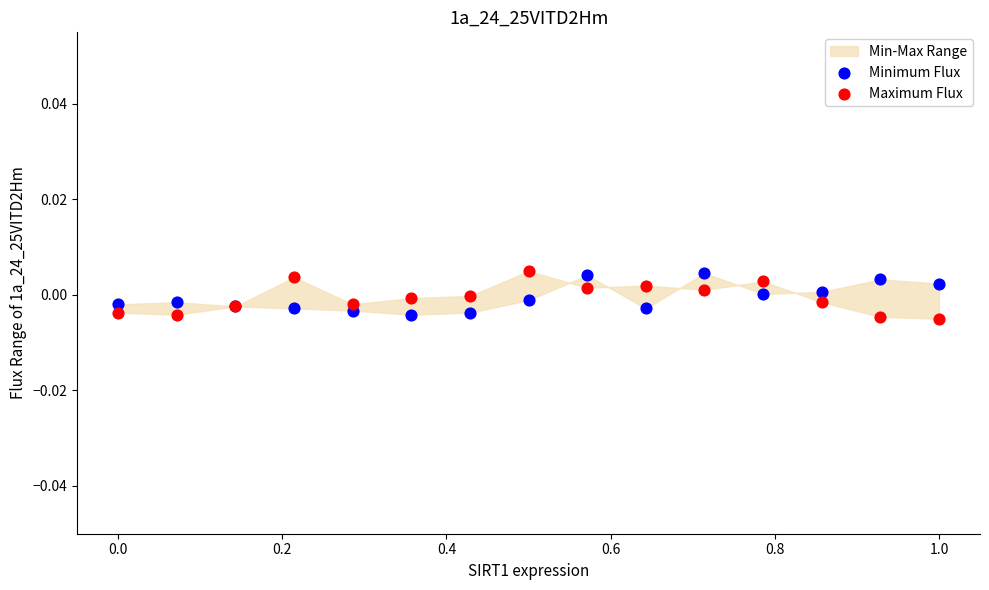

What is the X range (max minus min) for the scatter plot?

1.0